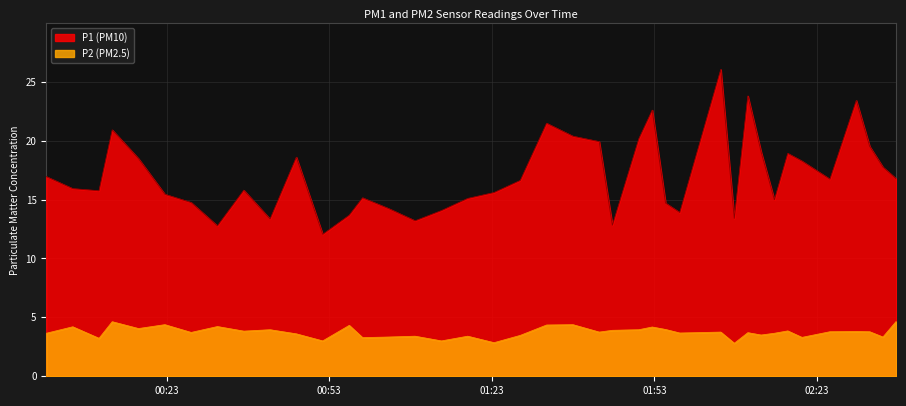

Which series has the largest range (max minus min)?

P1 (PM10)